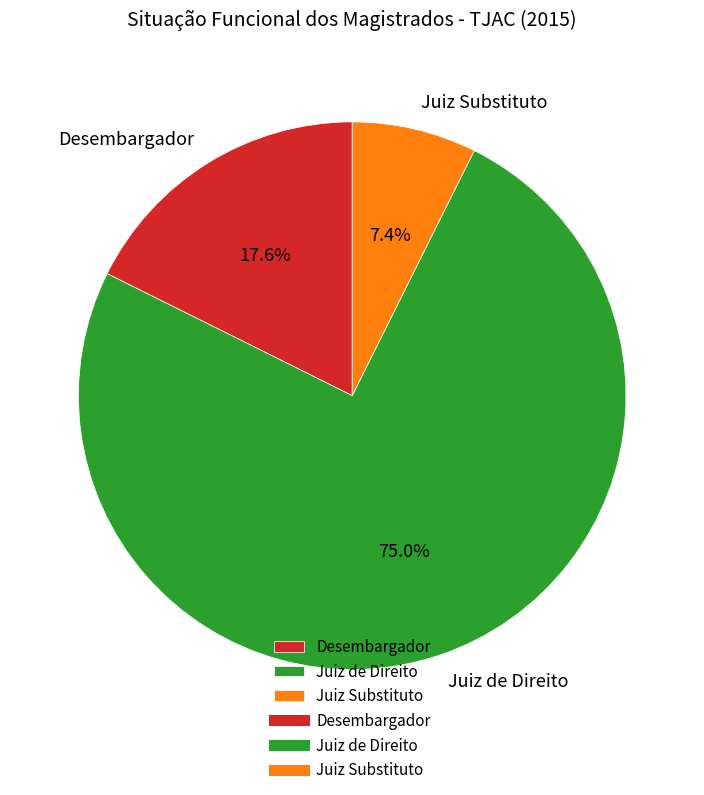

To the nearest percent, what is the difference between the Juiz de Direito and Juiz Substituto slice percentages?

68%